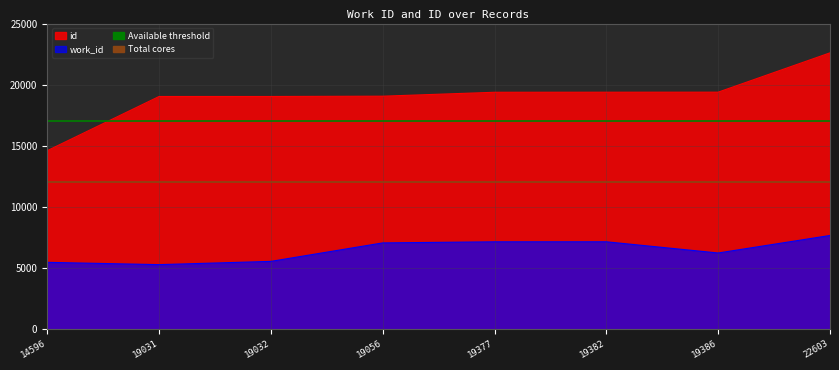

Which category has the lowest value in the Total cores series?

14596